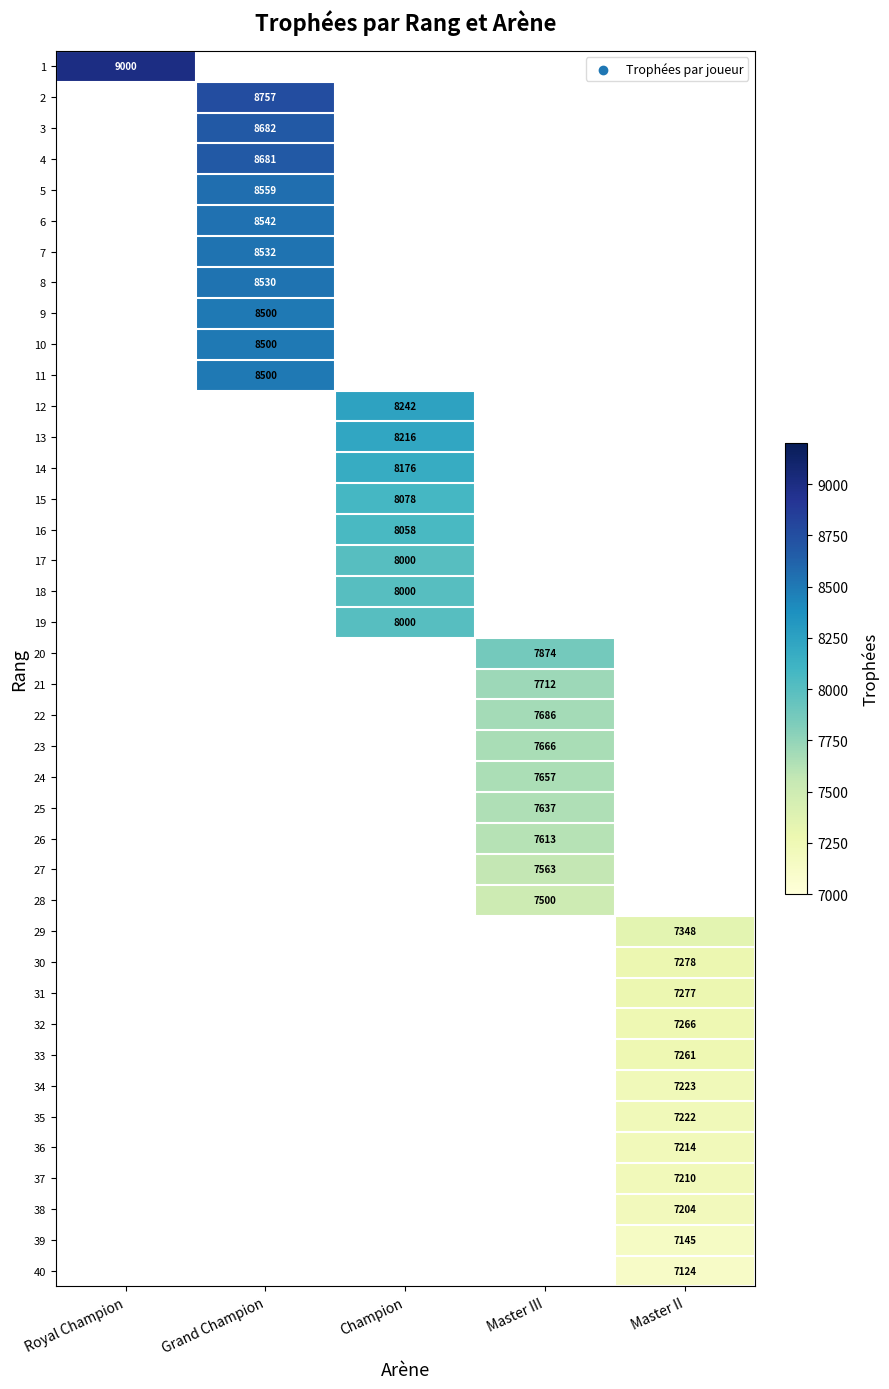

List the labels in order of 3 value, largest first.

Royal Champion, Grand Champion, Champion, Master III, Master II